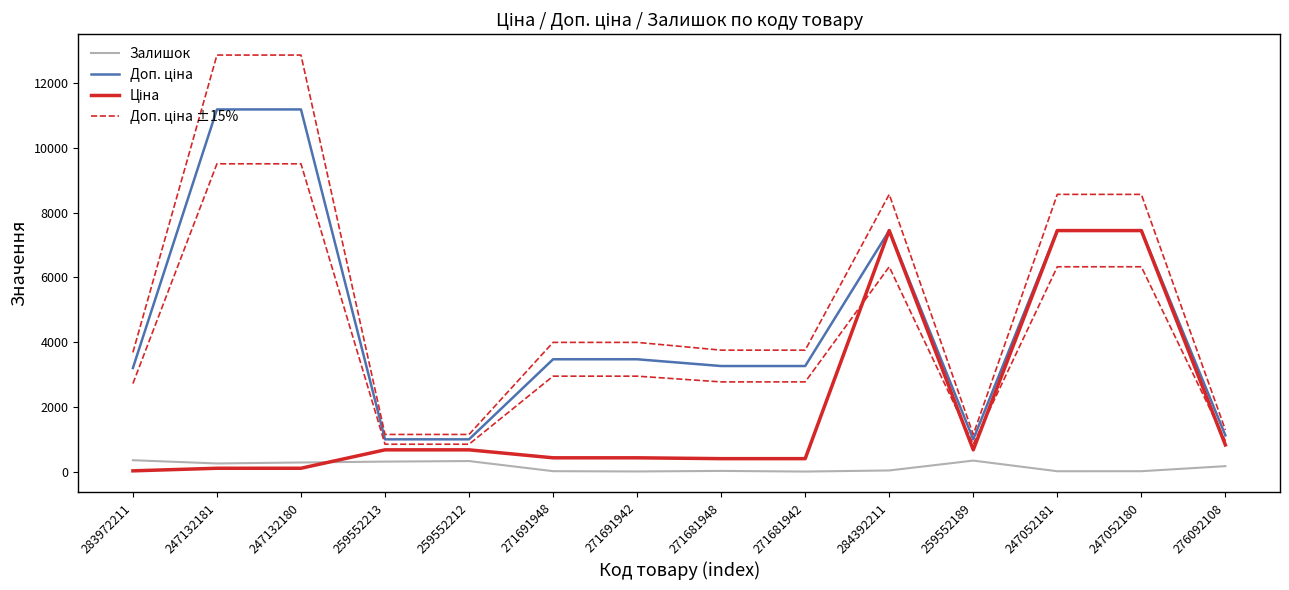

True or false: Доп. ціна and Залишок intersect in this chart.

False